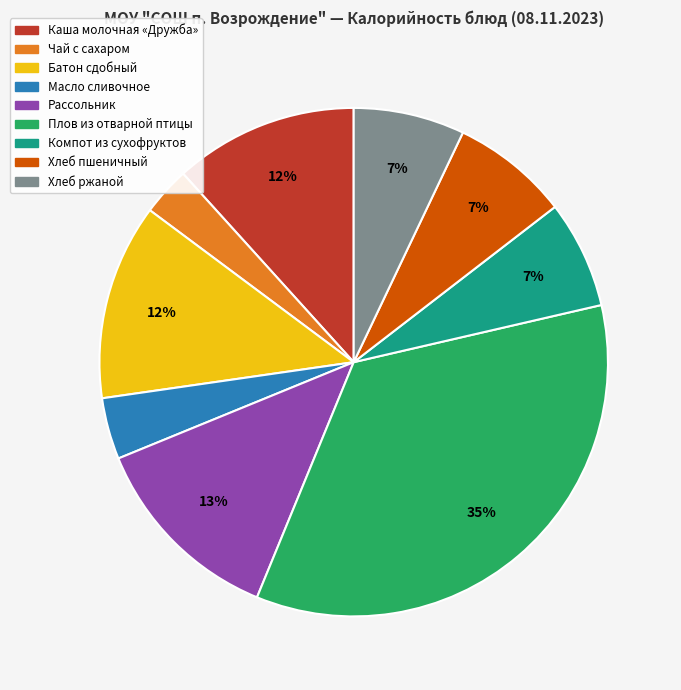

Which has a higher value, Рассольник or Чай с сахаром?

Рассольник